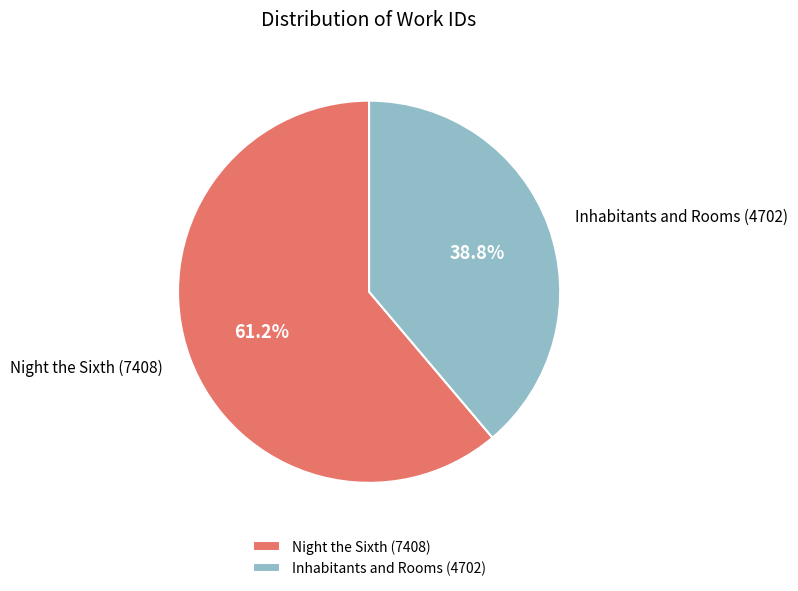

What is the majority slice?

Night the Sixth (7408)